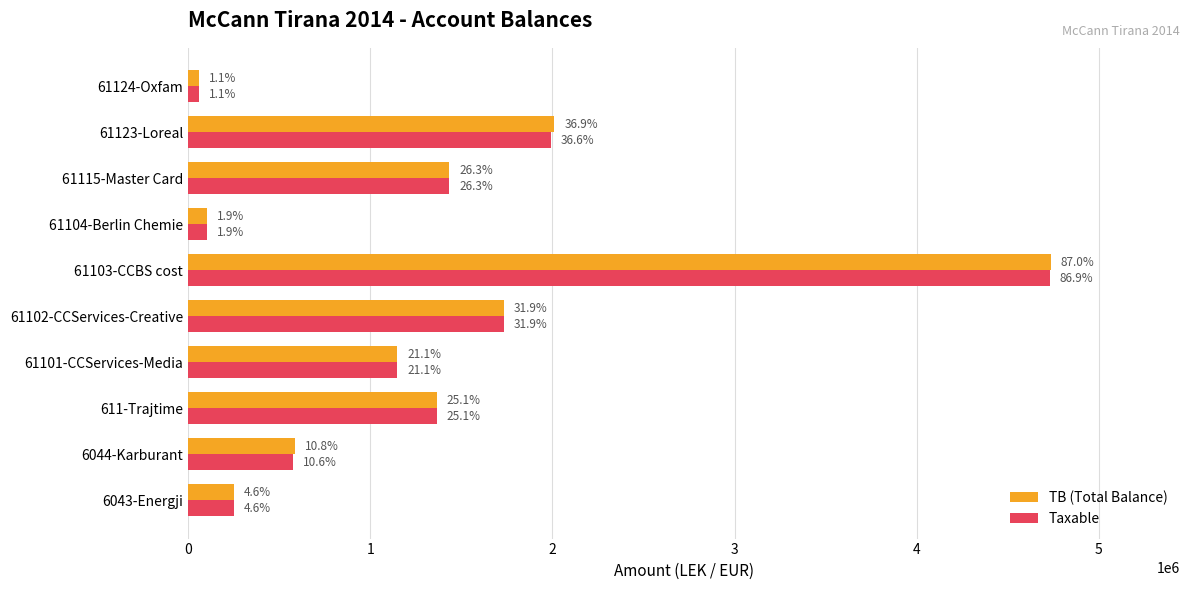

What are all the series names shown in the legend?

TB (Total Balance), Taxable